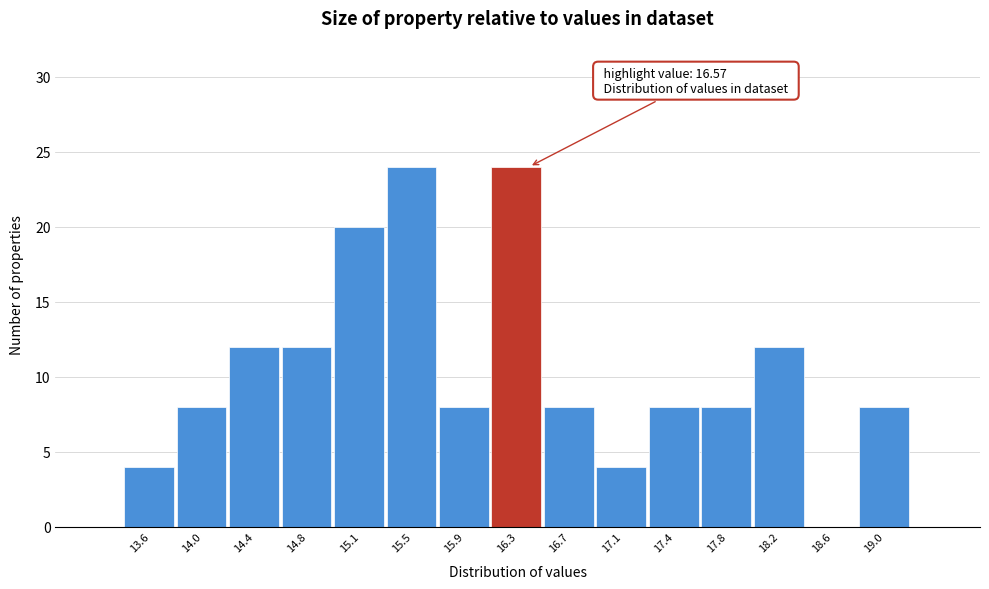

Reading left to right, what are all the values shown in this chart?

13.6=4	14.0=8	14.4=12	14.8=12	15.1=20	15.5=24	15.9=8	16.3=24	16.7=8	17.1=4	17.4=8	17.8=8	18.2=12	18.6=0	19.0=8